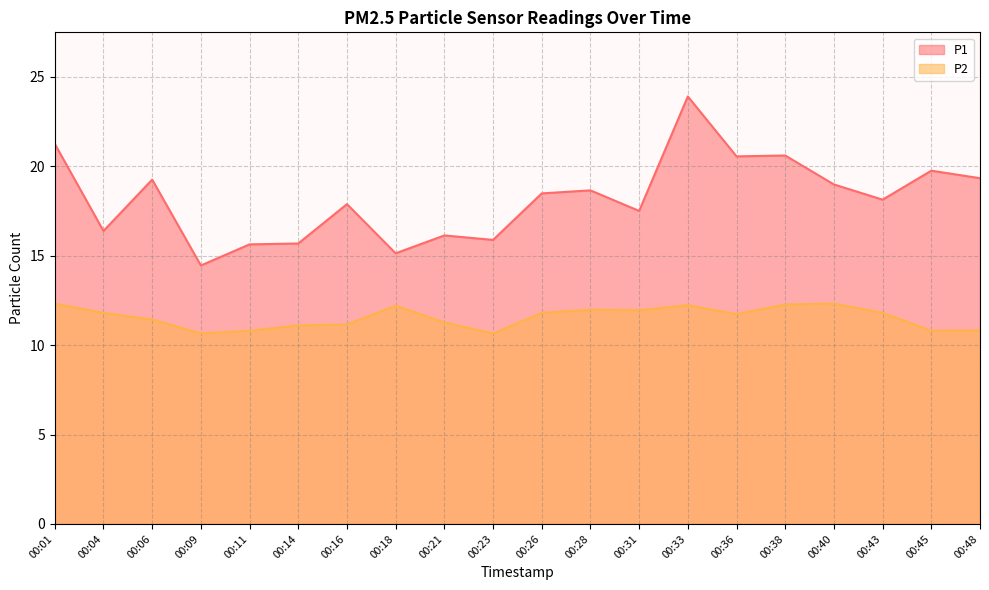

Which series changed the most between 00:21 and 00:23?

P2